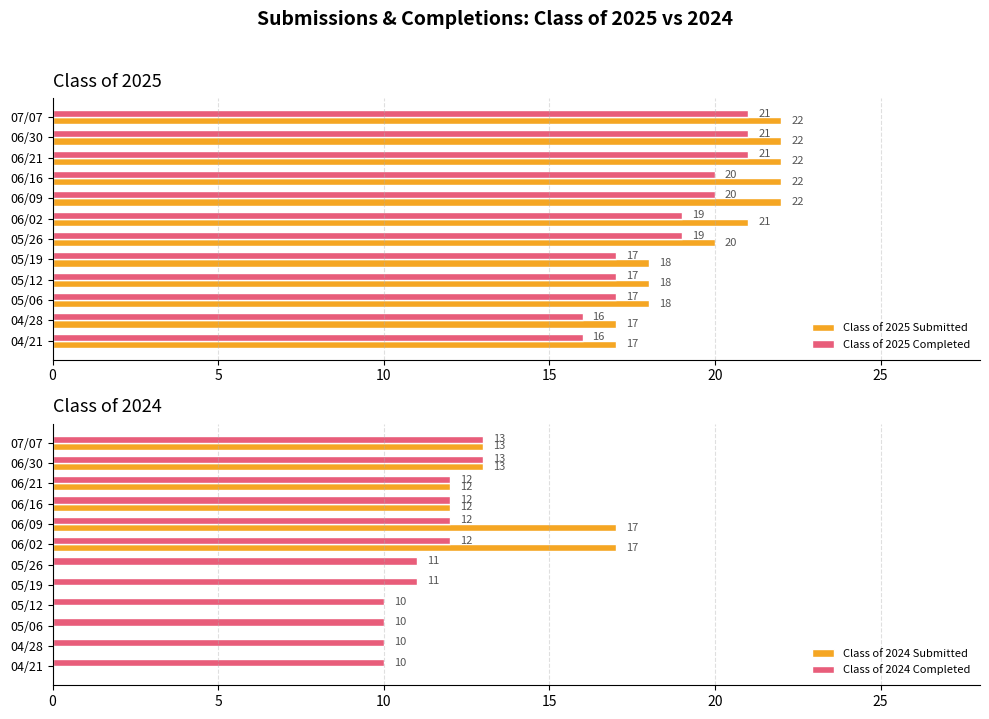

What is the approximate value of Class of 2025 Submitted at 06/21?

22